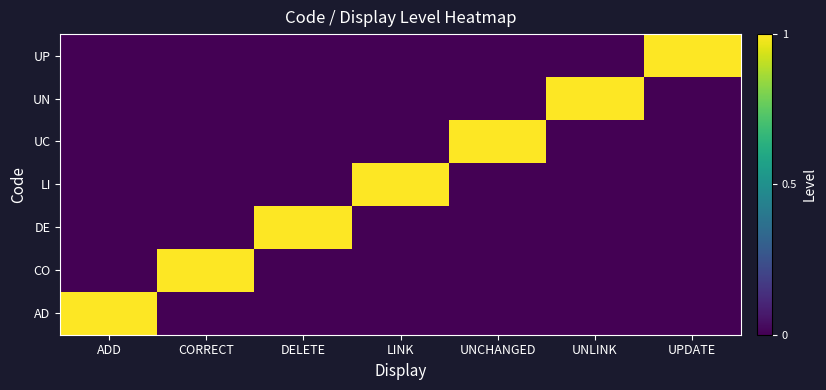

Reading right to left, transcribe all the data shown in this chart.

AD: UPDATE=0	UNLINK=0	UNCHANGED=0	LINK=0	DELETE=0	CORRECT=0	ADD=1
CO: UPDATE=0	UNLINK=0	UNCHANGED=0	LINK=0	DELETE=0	CORRECT=1	ADD=0
DE: UPDATE=0	UNLINK=0	UNCHANGED=0	LINK=0	DELETE=1	CORRECT=0	ADD=0
LI: UPDATE=0	UNLINK=0	UNCHANGED=0	LINK=1	DELETE=0	CORRECT=0	ADD=0
UC: UPDATE=0	UNLINK=0	UNCHANGED=1	LINK=0	DELETE=0	CORRECT=0	ADD=0
UN: UPDATE=0	UNLINK=1	UNCHANGED=0	LINK=0	DELETE=0	CORRECT=0	ADD=0
UP: UPDATE=1	UNLINK=0	UNCHANGED=0	LINK=0	DELETE=0	CORRECT=0	ADD=0